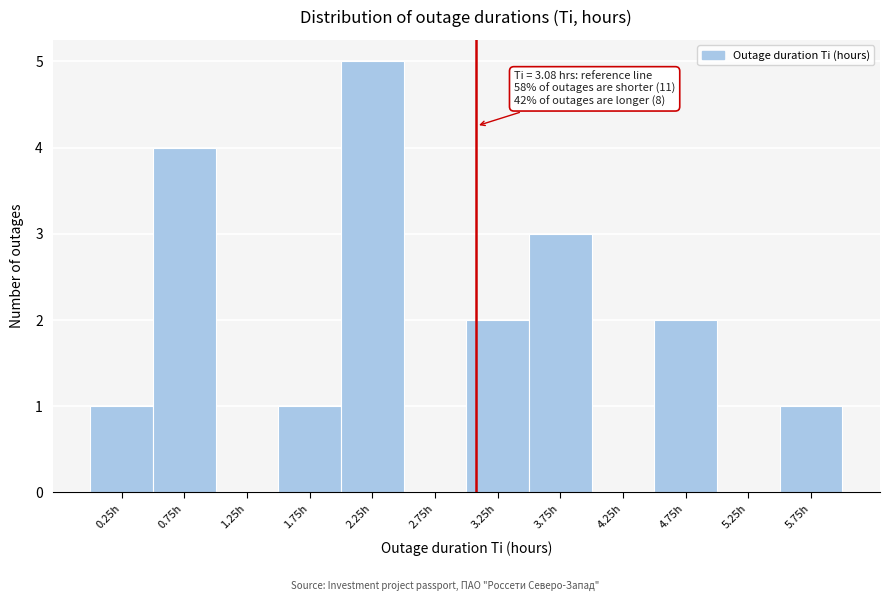

Which range on the x-axis has the tallest bar?

2.0 to 2.5